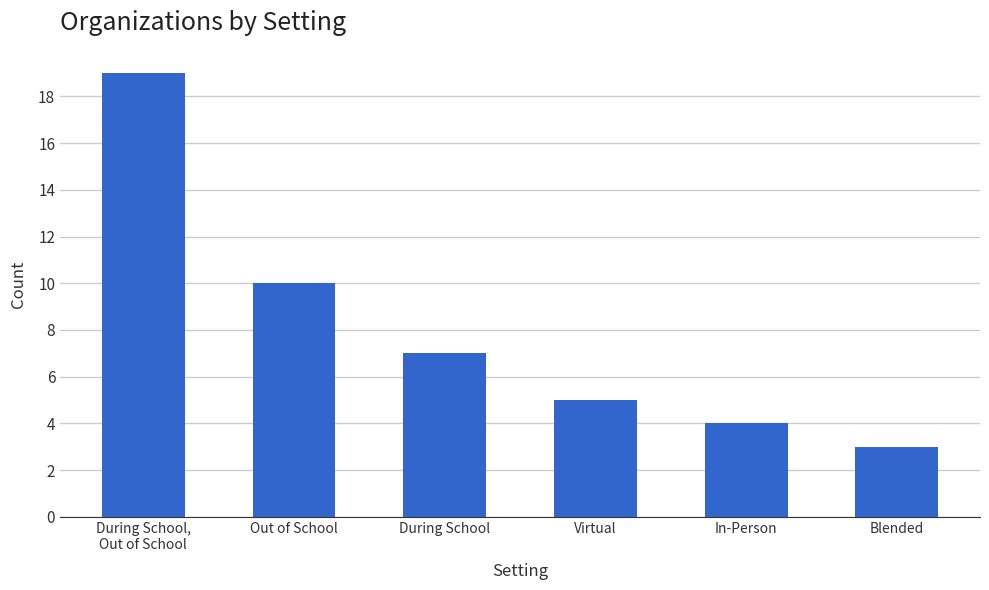

List the labels in order of value, smallest first.

Blended, In-Person, Virtual, During School, Out of School, During School,
Out of School